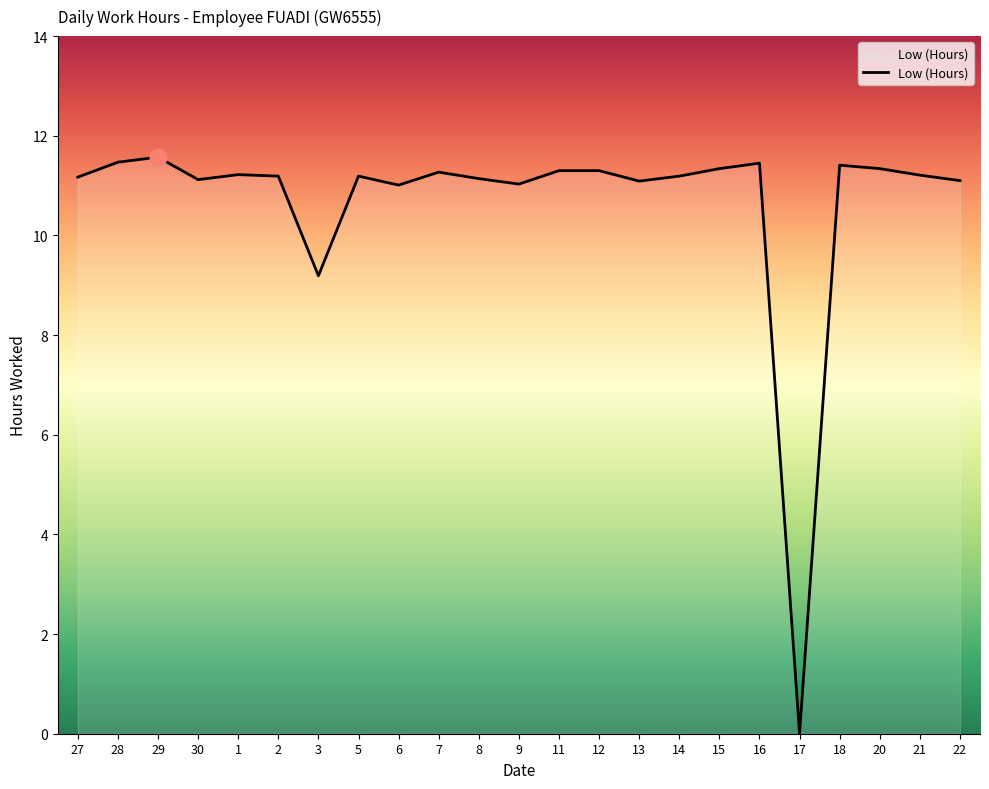

At which label is the value closest to 5?

3